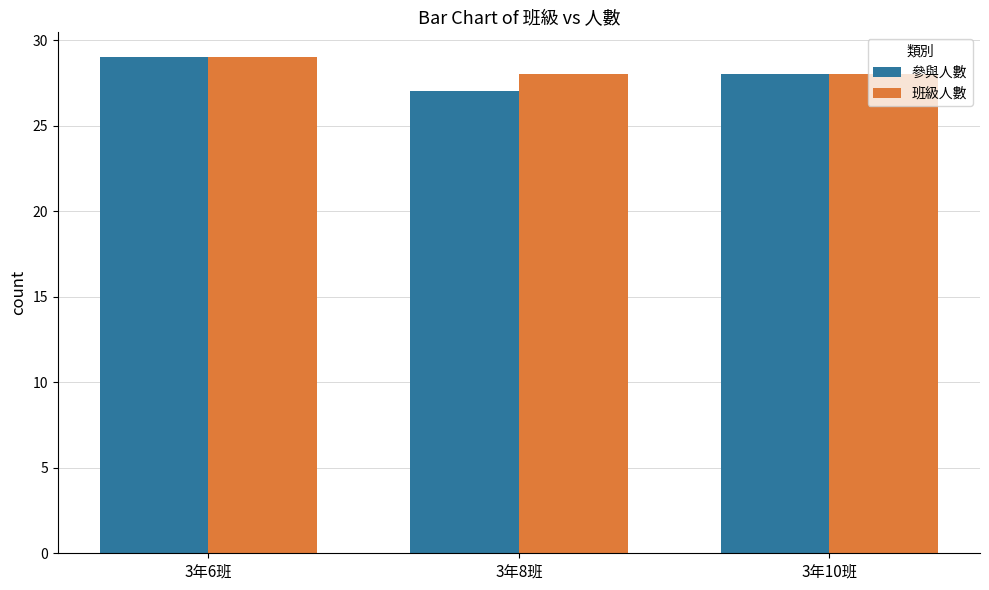

What is the label of the 2nd bar from the right?

3年8班